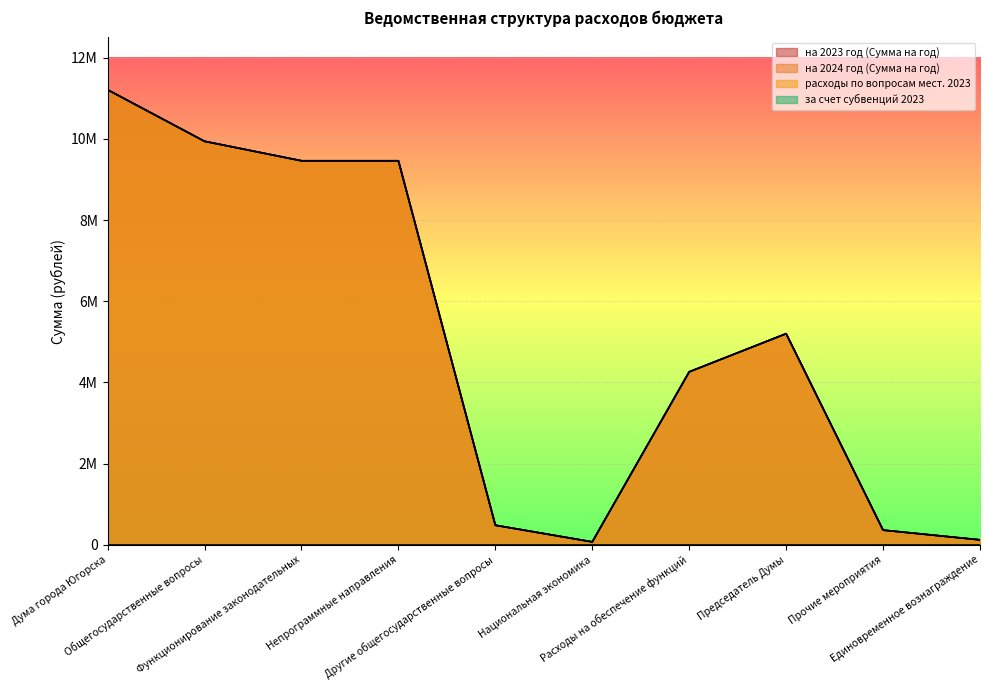

How many data points in на 2024 год (Сумма на год) are above 5200000?

4